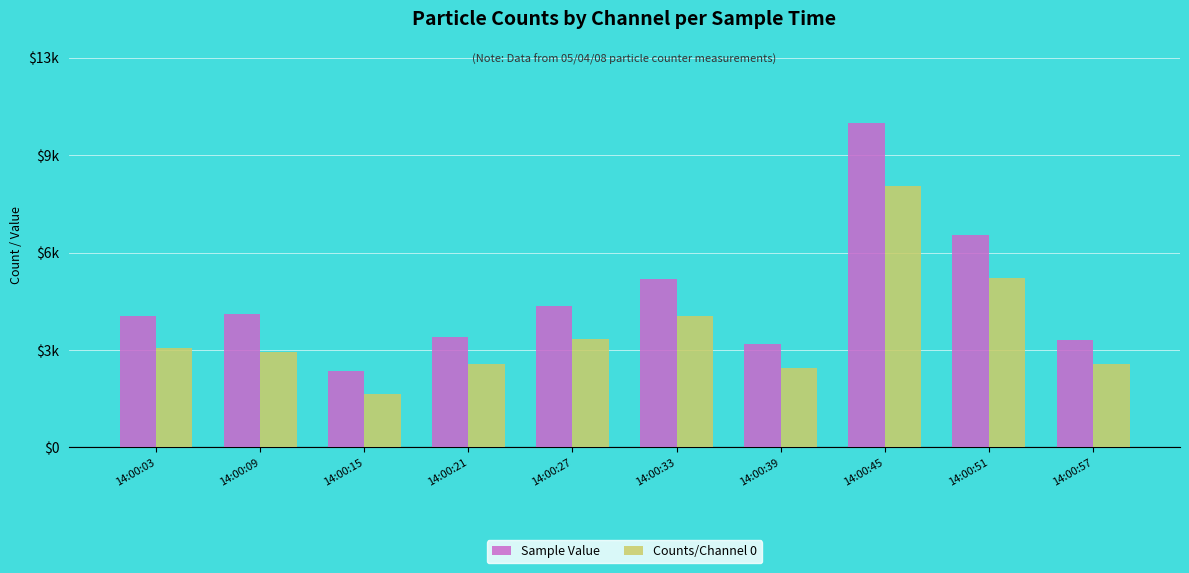

What is the difference between the maximum and minimum values in the Sample Value series?

8279